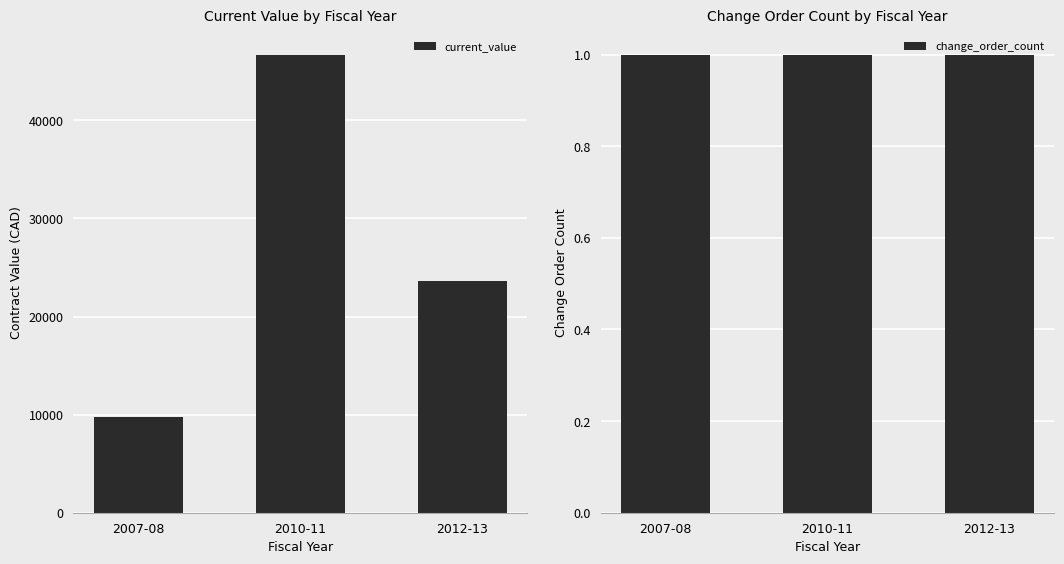

How many current_value values are between 9750 and 46700?

3